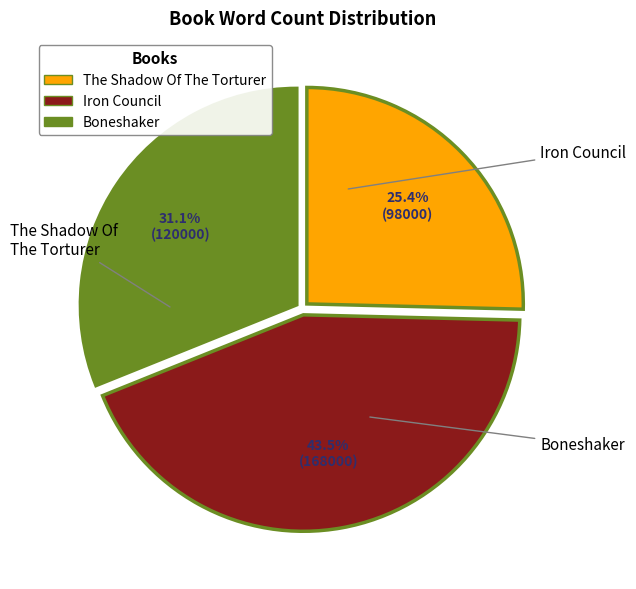

What percentage is NOT represented by The Shadow Of The Torturer?

74.6%